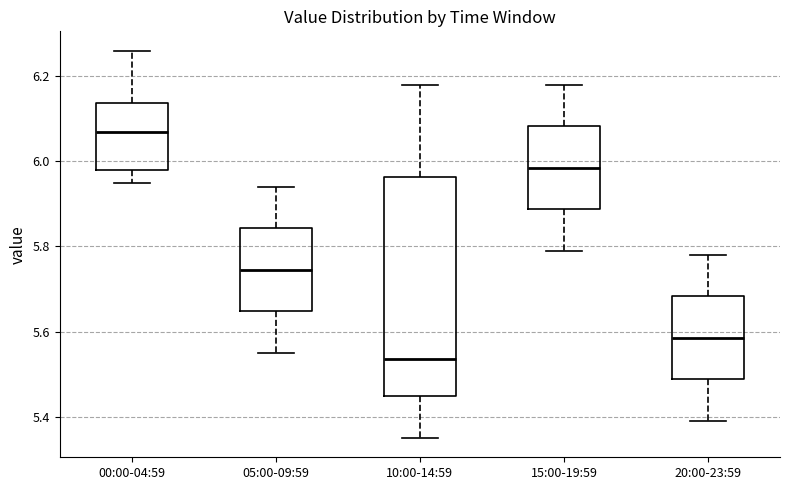

Where is the lower edge of the box for 15:00-19:59 on the y-axis? The values are not printed on the chart, so give them approximately, as read against the axis.

5.88